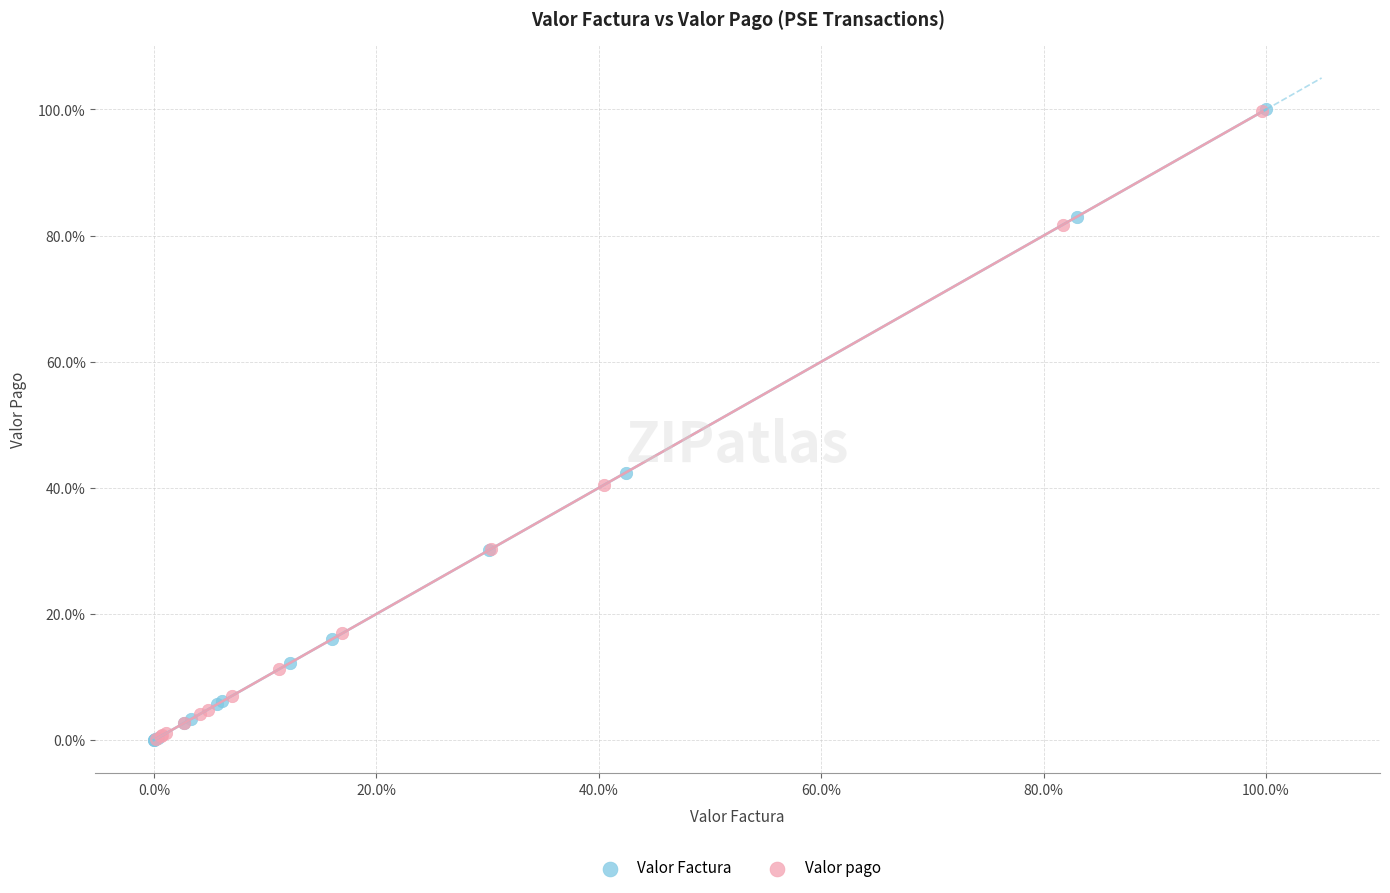

What are all the series names shown in the legend?

Valor Factura, Valor pago